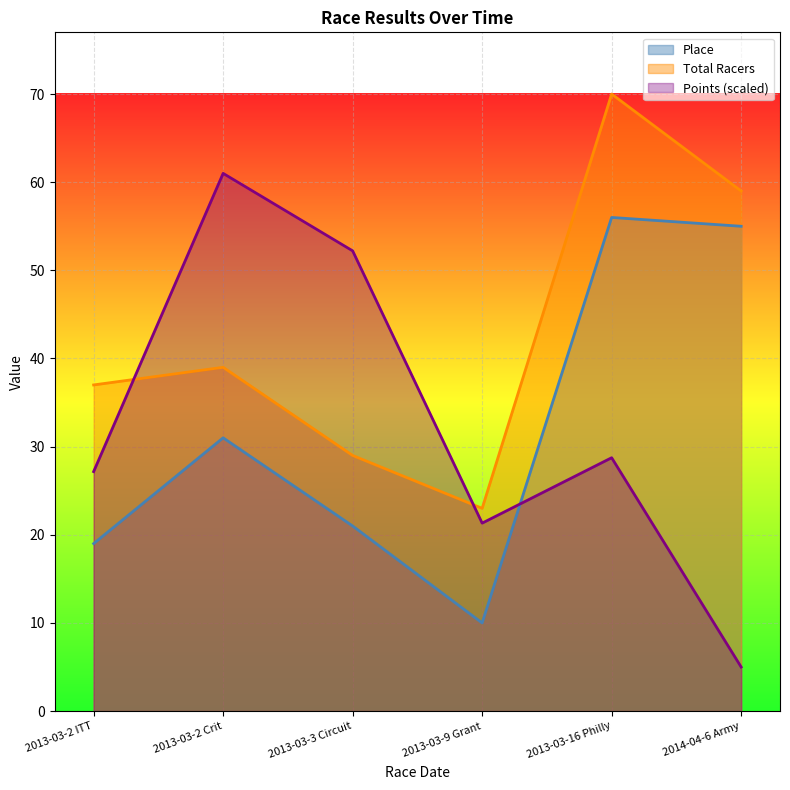

Does the chart display data point markers on the line(s)?

No